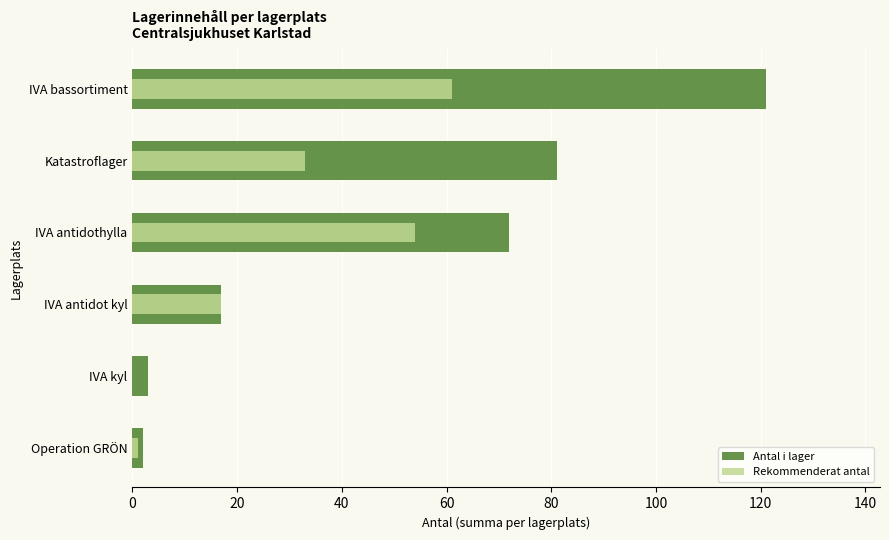

The Rekommenderat antal series shows 1 at Operation GRÖN. True or false?

True